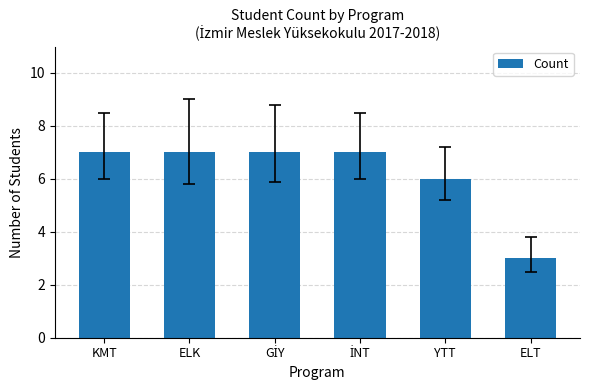

At which category does the chart reach its minimum across all series?

ELT